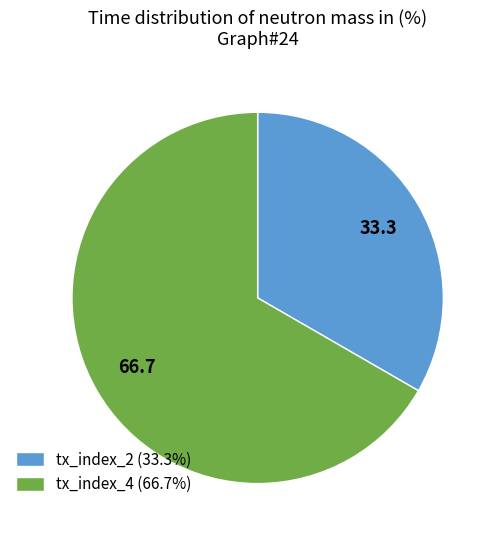

Rank the categories by value from highest to lowest.

tx_index_4, tx_index_2